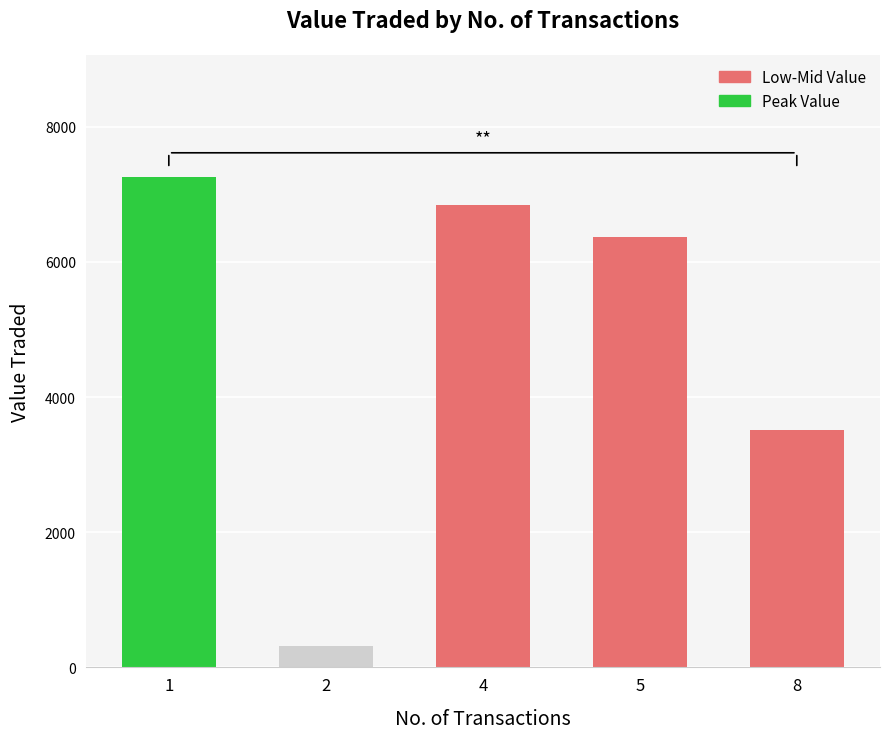

The value at 8 is 3517. True or false?

True